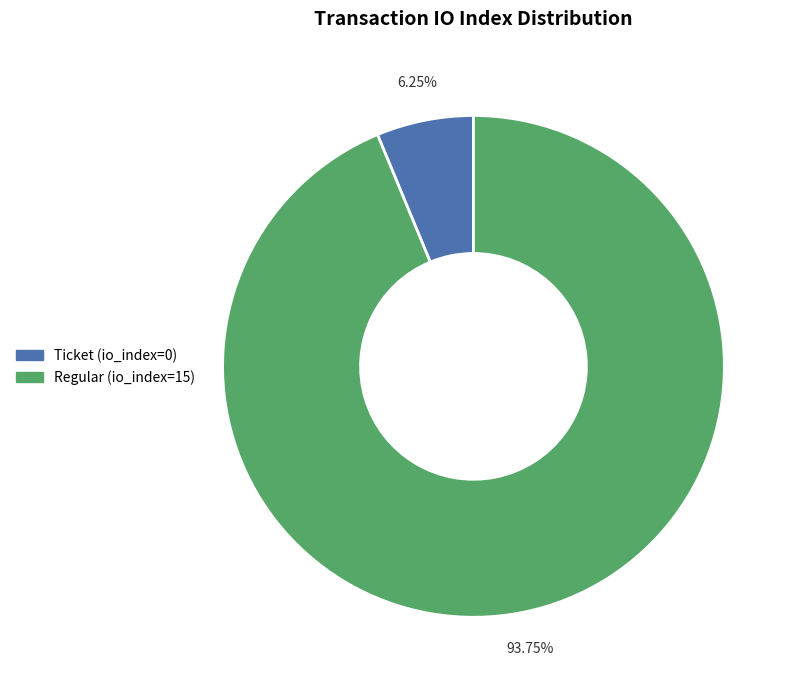

Rank the categories by value from lowest to highest.

Ticket (io_index=0), Regular (io_index=15)